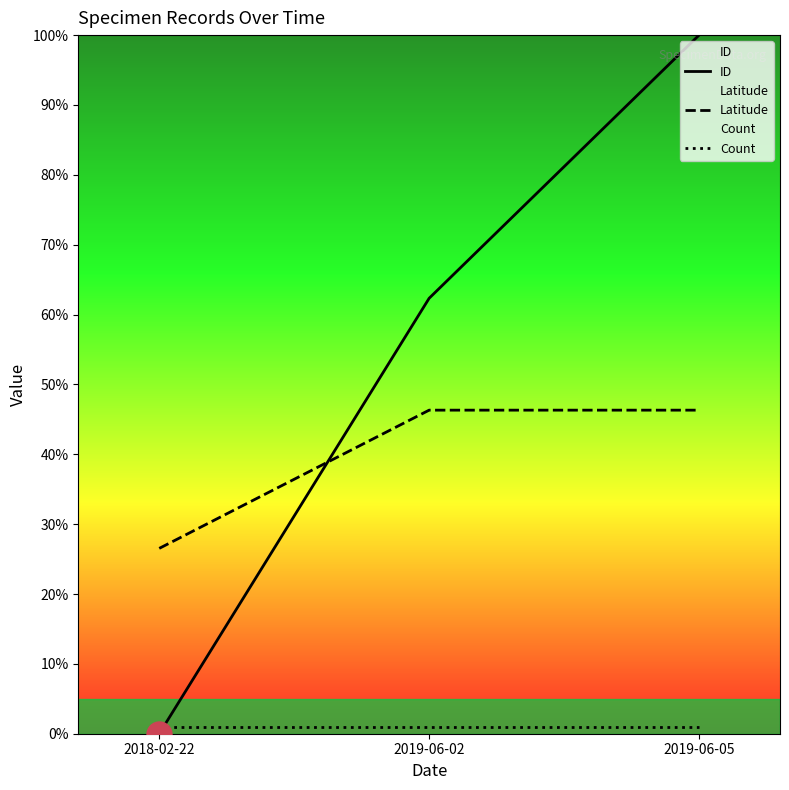

What is the difference between the highest and lowest values at 2018-02-22?

26.5